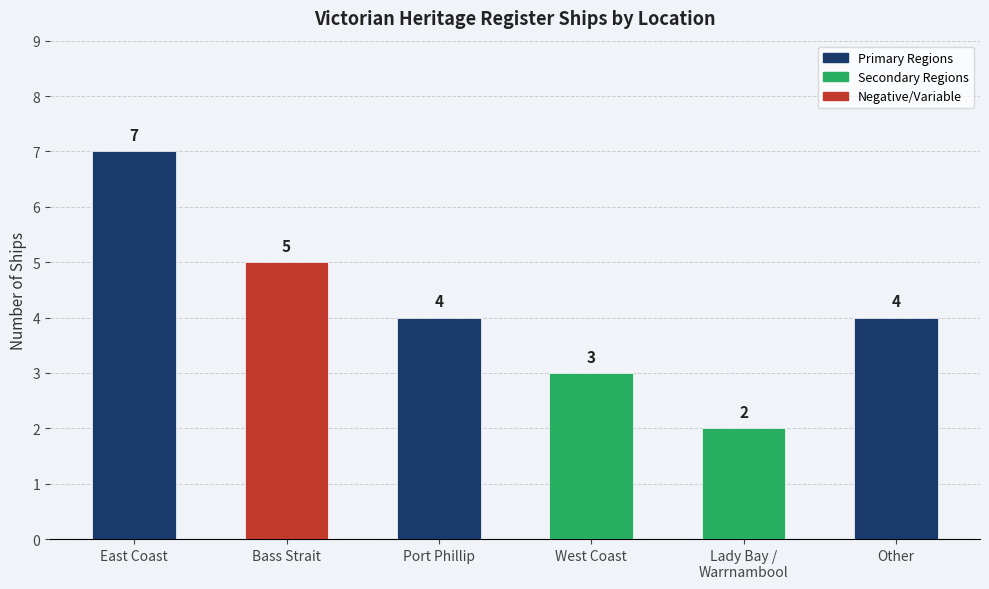

Read the value at Bass Strait.

5